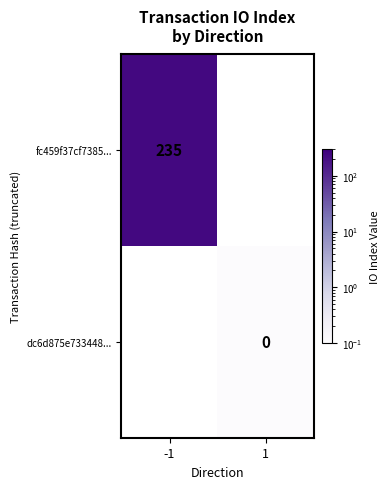

What is the smallest value displayed?

0.1